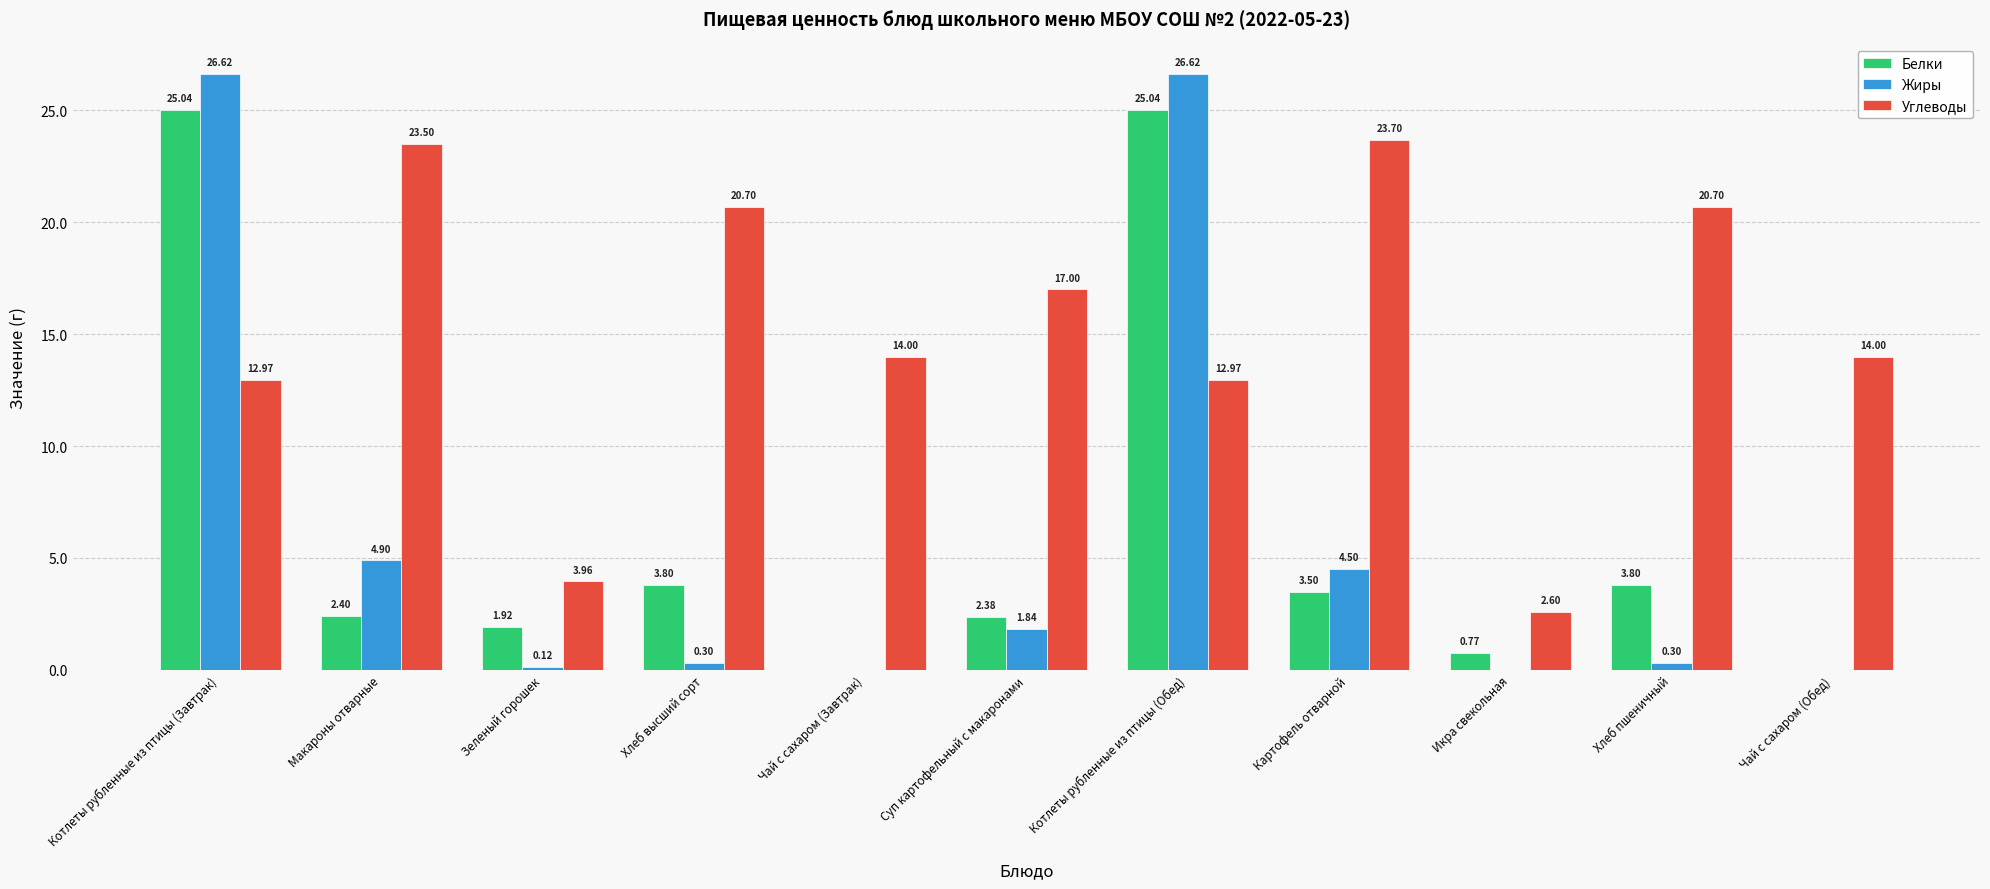

What is the sum of all Жиры values?

65.2